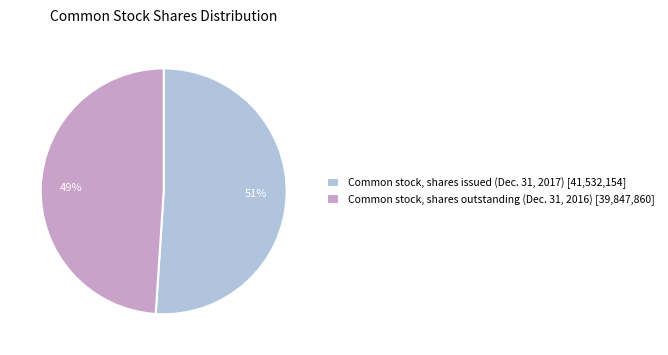

Count the number of slices in the pie.

2